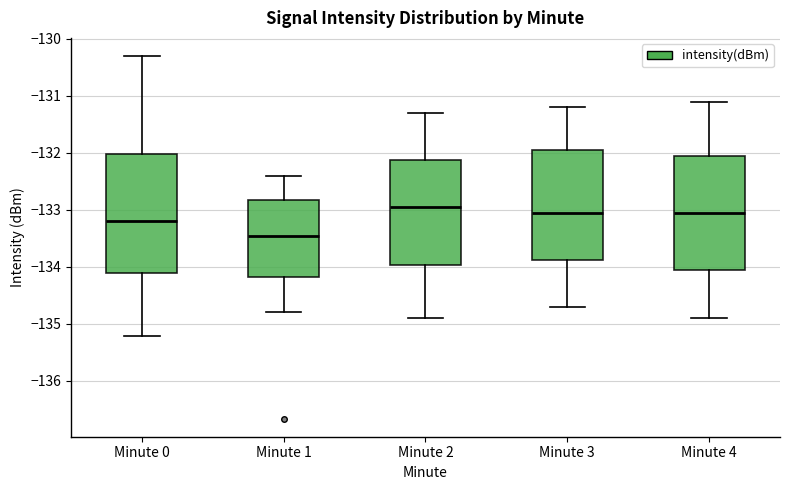

Reading left to right, transcribe this box plot: for each box, give where its median line is, the range the box spans, and where its two whiskers end, as read against the y-axis. The values are not printed on the chart, so give them approximately, as read against the axis.

Minute 0: median -133.2, box -134.1 to -132.0, whiskers -135.2 to -130.3
Minute 1: median -133.4, box -134.2 to -132.8, whiskers -134.8 to -132.4
Minute 2: median -132.9, box -134.0 to -132.1, whiskers -134.9 to -131.3
Minute 3: median -133.0, box -133.9 to -131.9, whiskers -134.7 to -131.2
Minute 4: median -133.0, box -134.0 to -132.0, whiskers -134.9 to -131.1